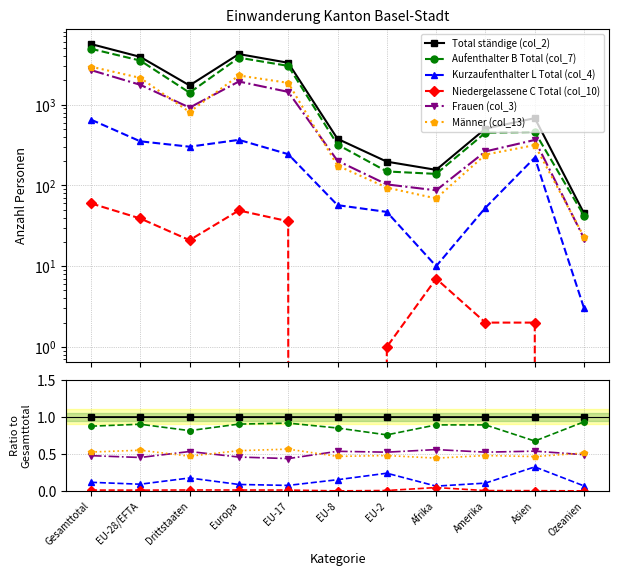

Count the number of categories in the chart.

11